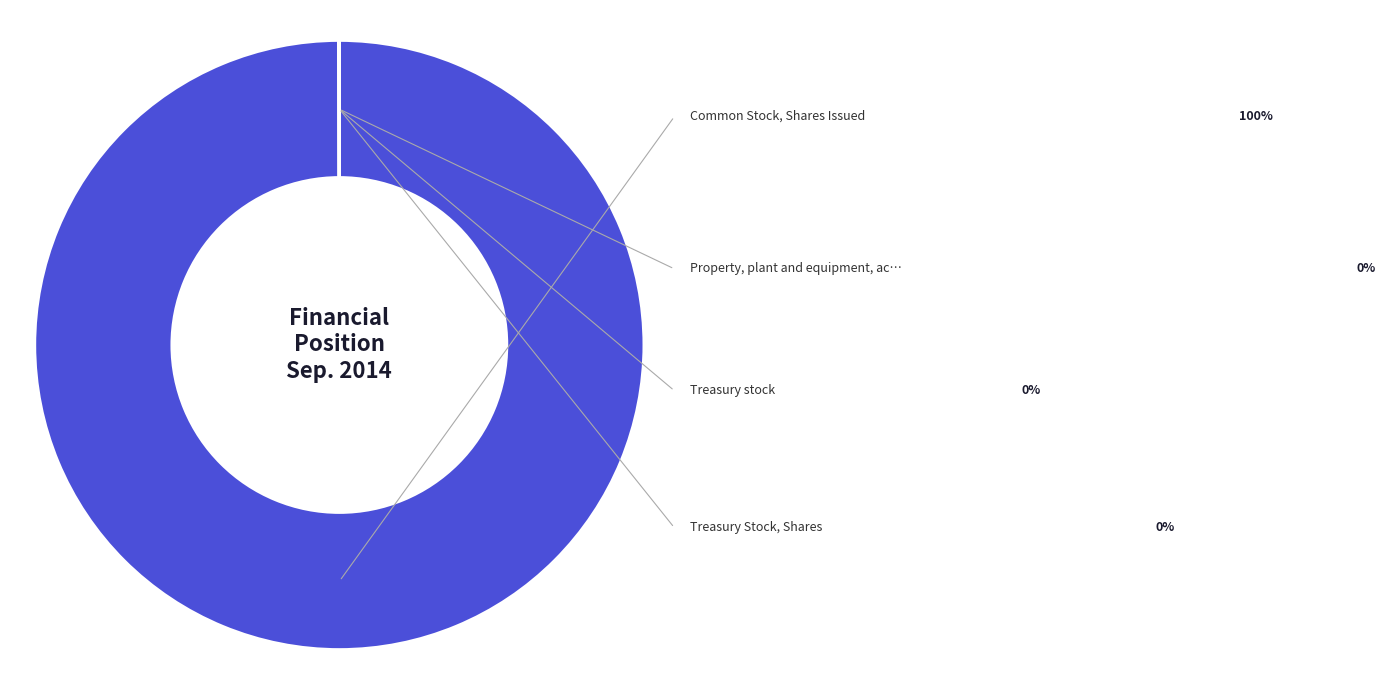

Count the number of slices in the pie.

4